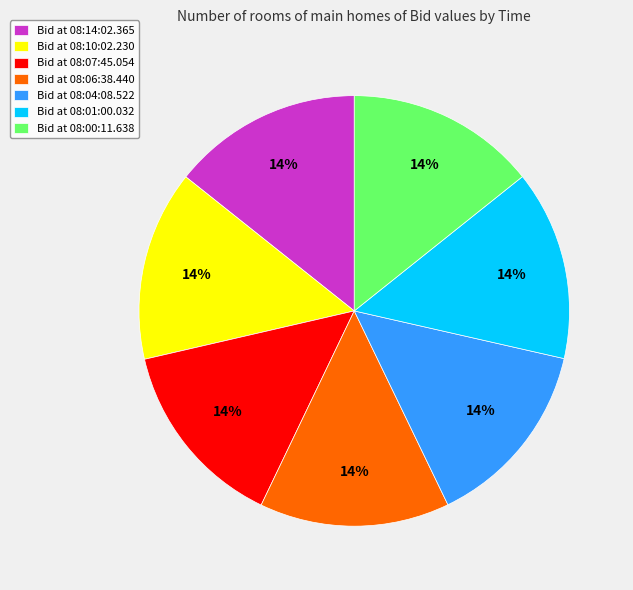

Does any single category account for the majority?

No